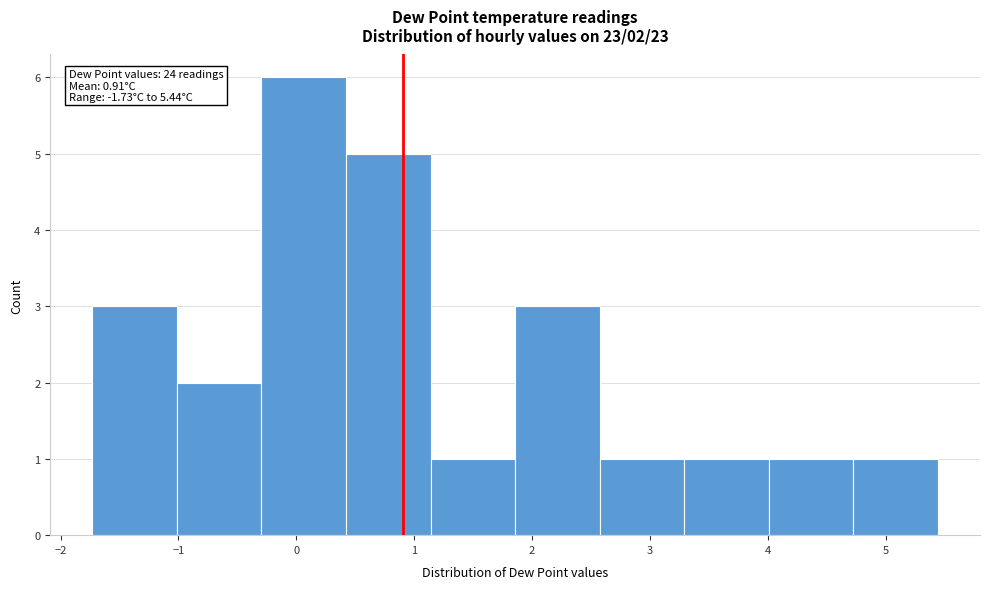

Over which range of the x-axis is the bar tallest?

-0.3 to 0.4